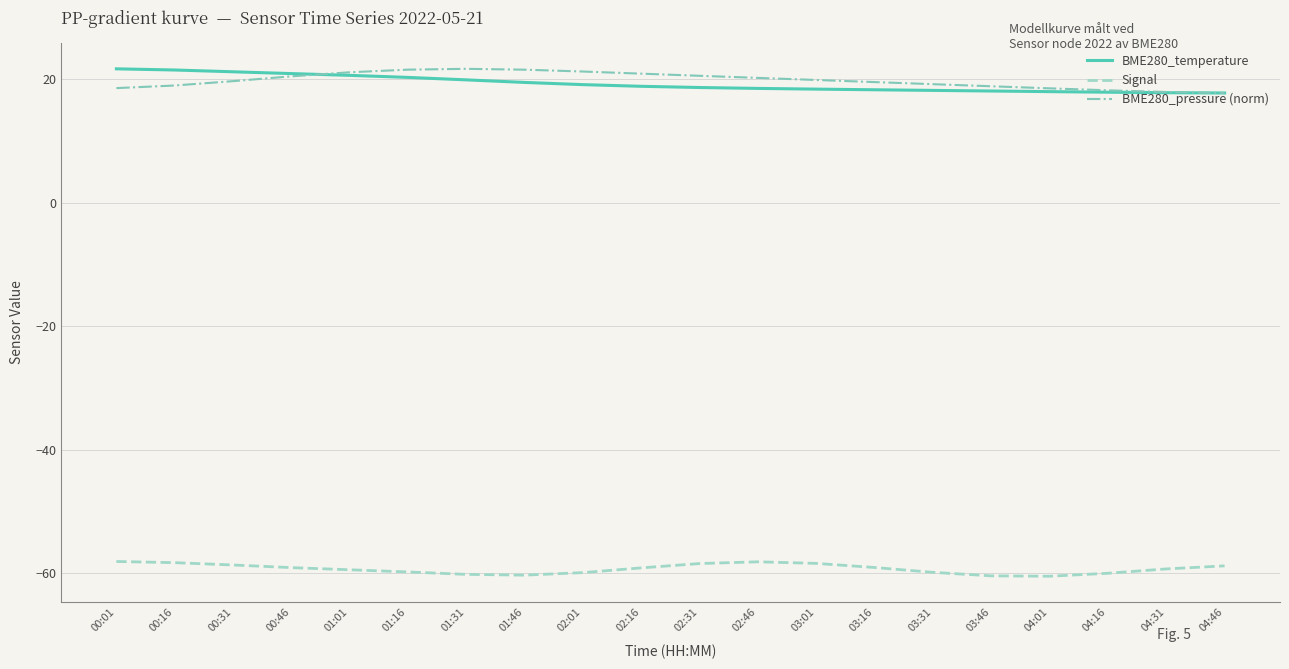

Rank the series at 00:16 from highest to lowest value.

BME280_temperature, BME280_pressure (norm), Signal